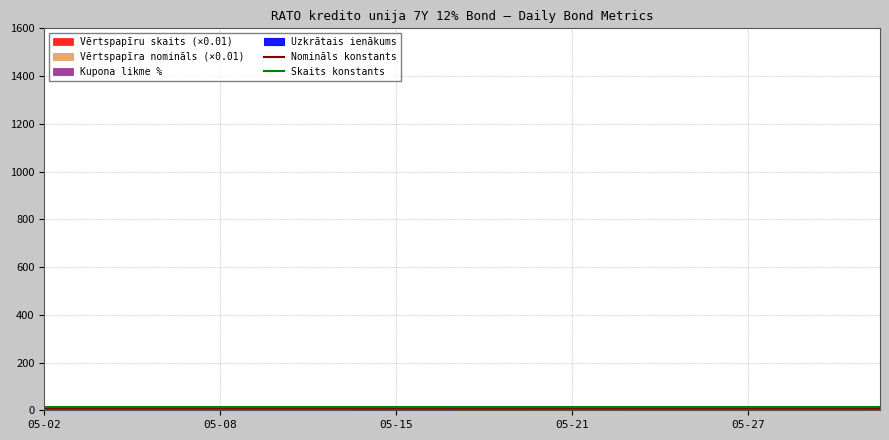

Is this an area chart (filled region under the line)?

No